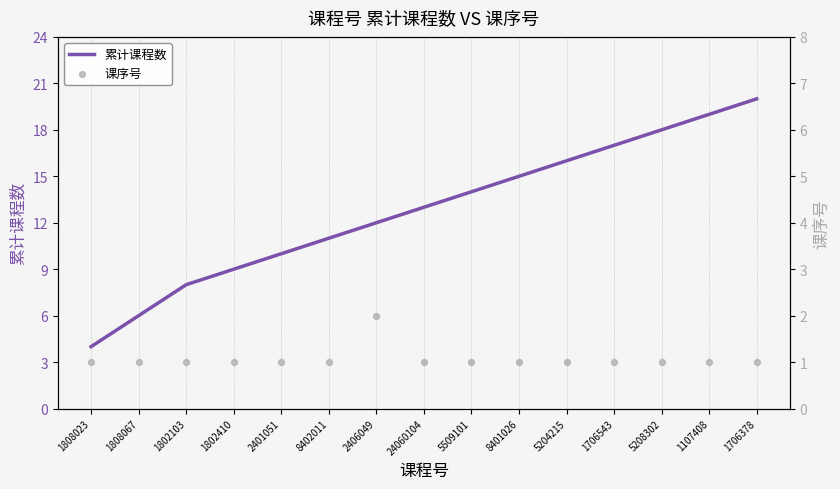

Which series reaches the minimum Y coordinate?

课序号